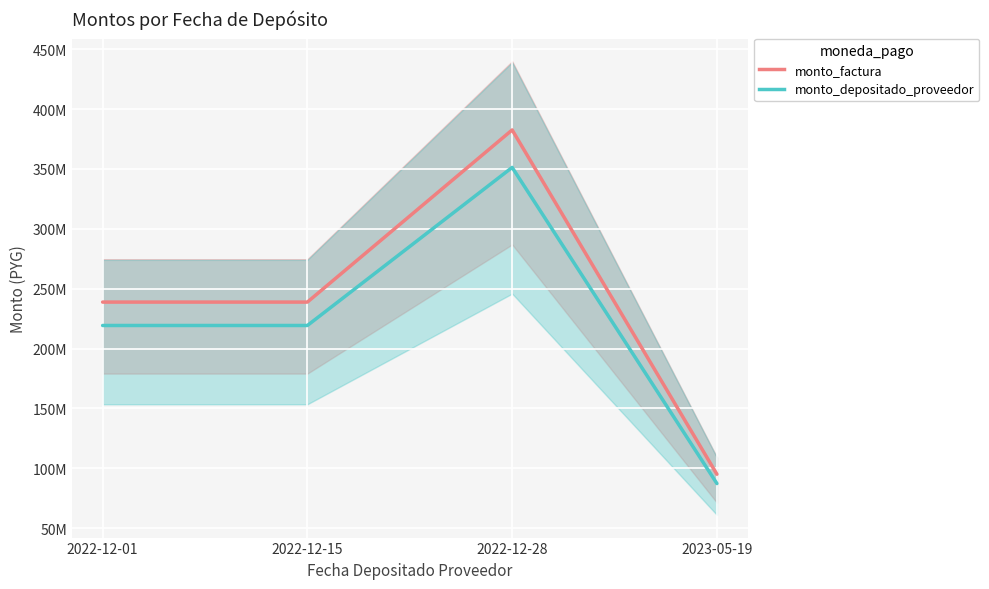

True or false: monto_factura_line has more than 2 points higher than both neighbors.

False